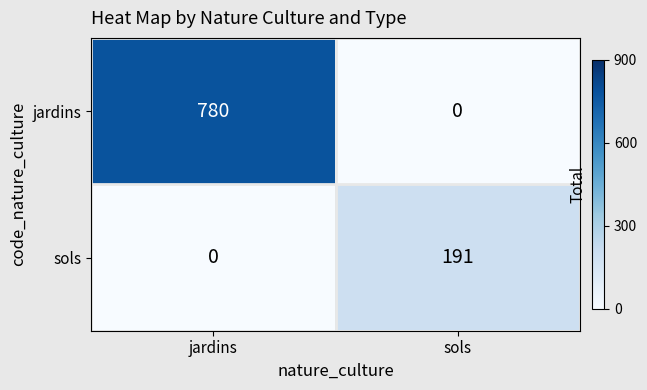

At which label does sols reach its peak?

sols